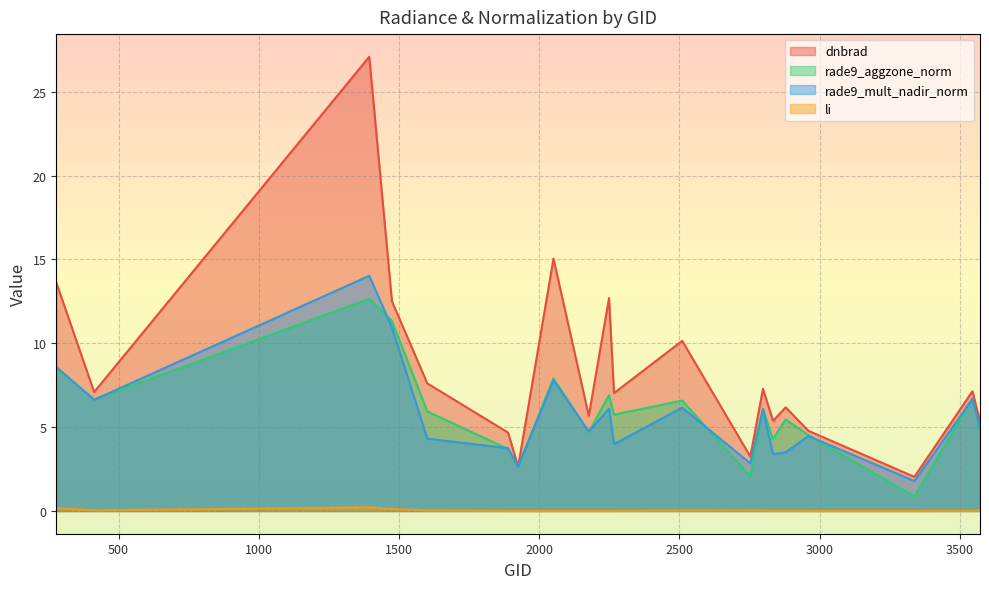

True or false: rade9_mult_nadir_norm has a value of 8.4 at 2510.

False